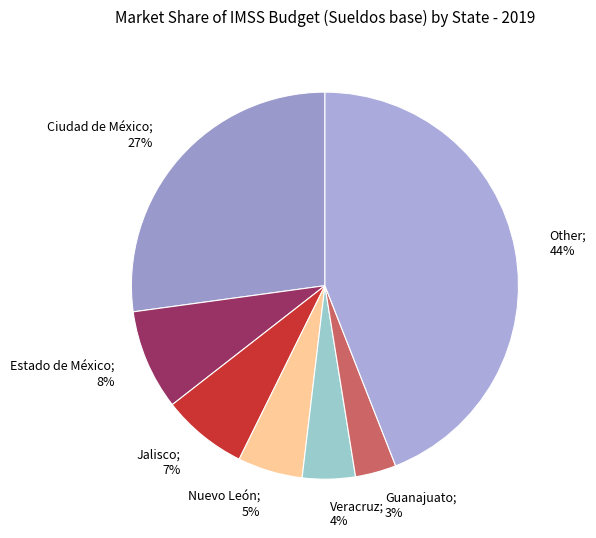

Approximately how many times larger is the value at Veracruz; 4% compared to Estado de México; 8%?

0.5